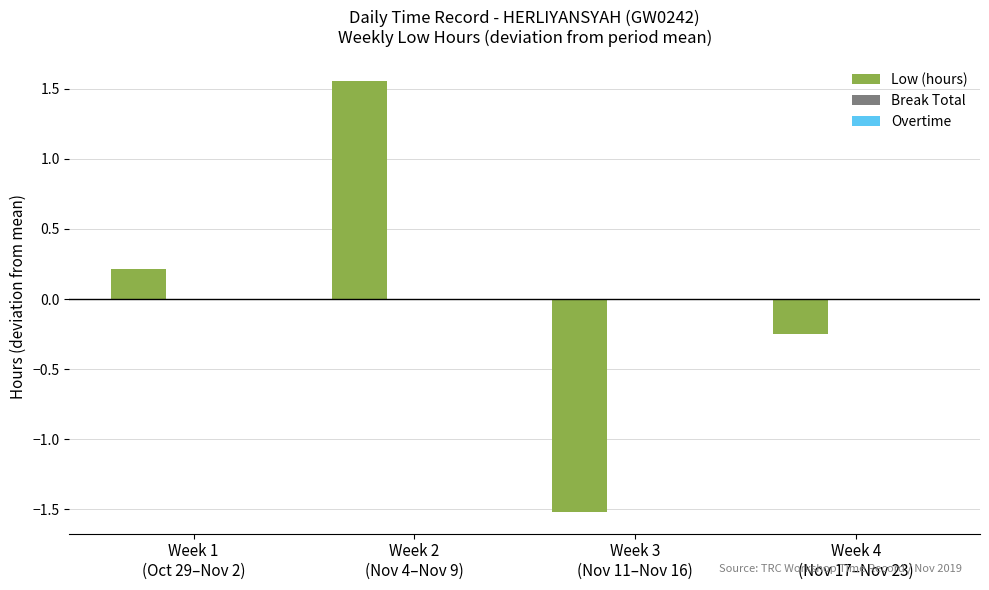

What is the smallest value displayed?

-1.5